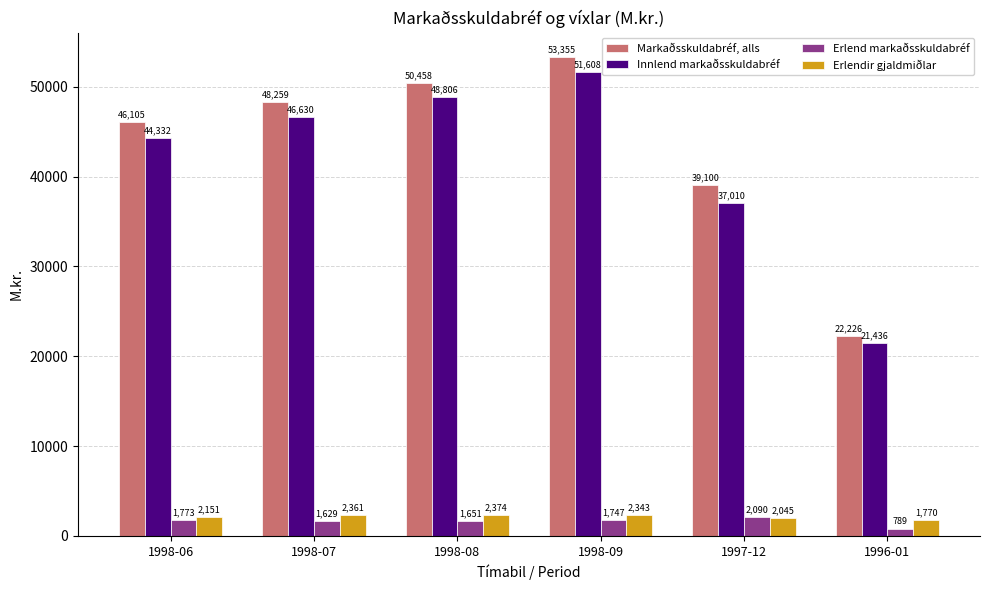

What is the average value of the Innlend markaðsskuldabréf series?

41637.2